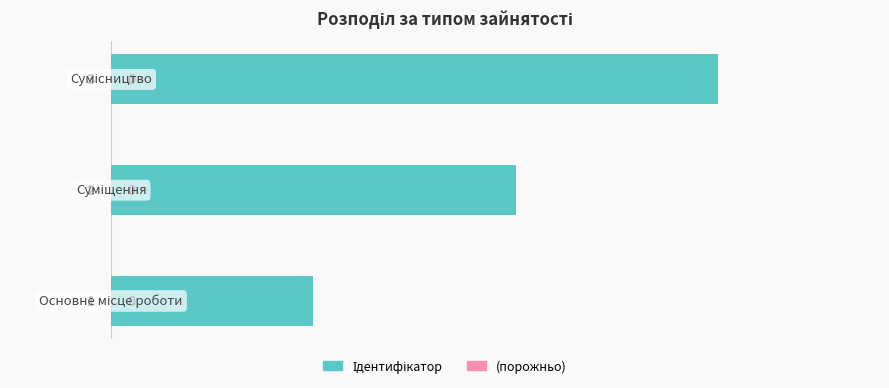

What is the maximum value shown in the chart?

3